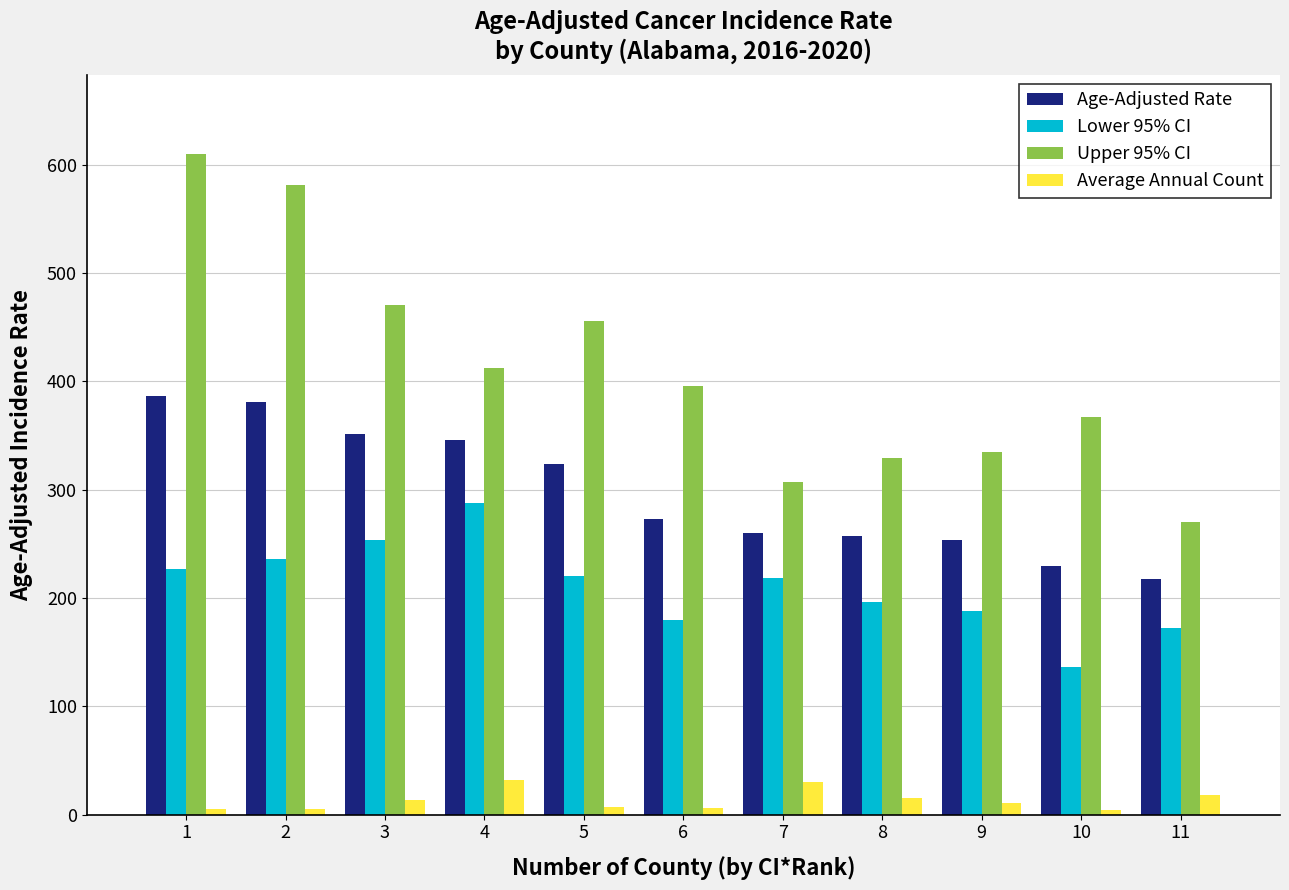

List the series in order of their overall mean, highest first.

Upper 95% CI, Age-Adjusted Rate, Lower 95% CI, Average Annual Count